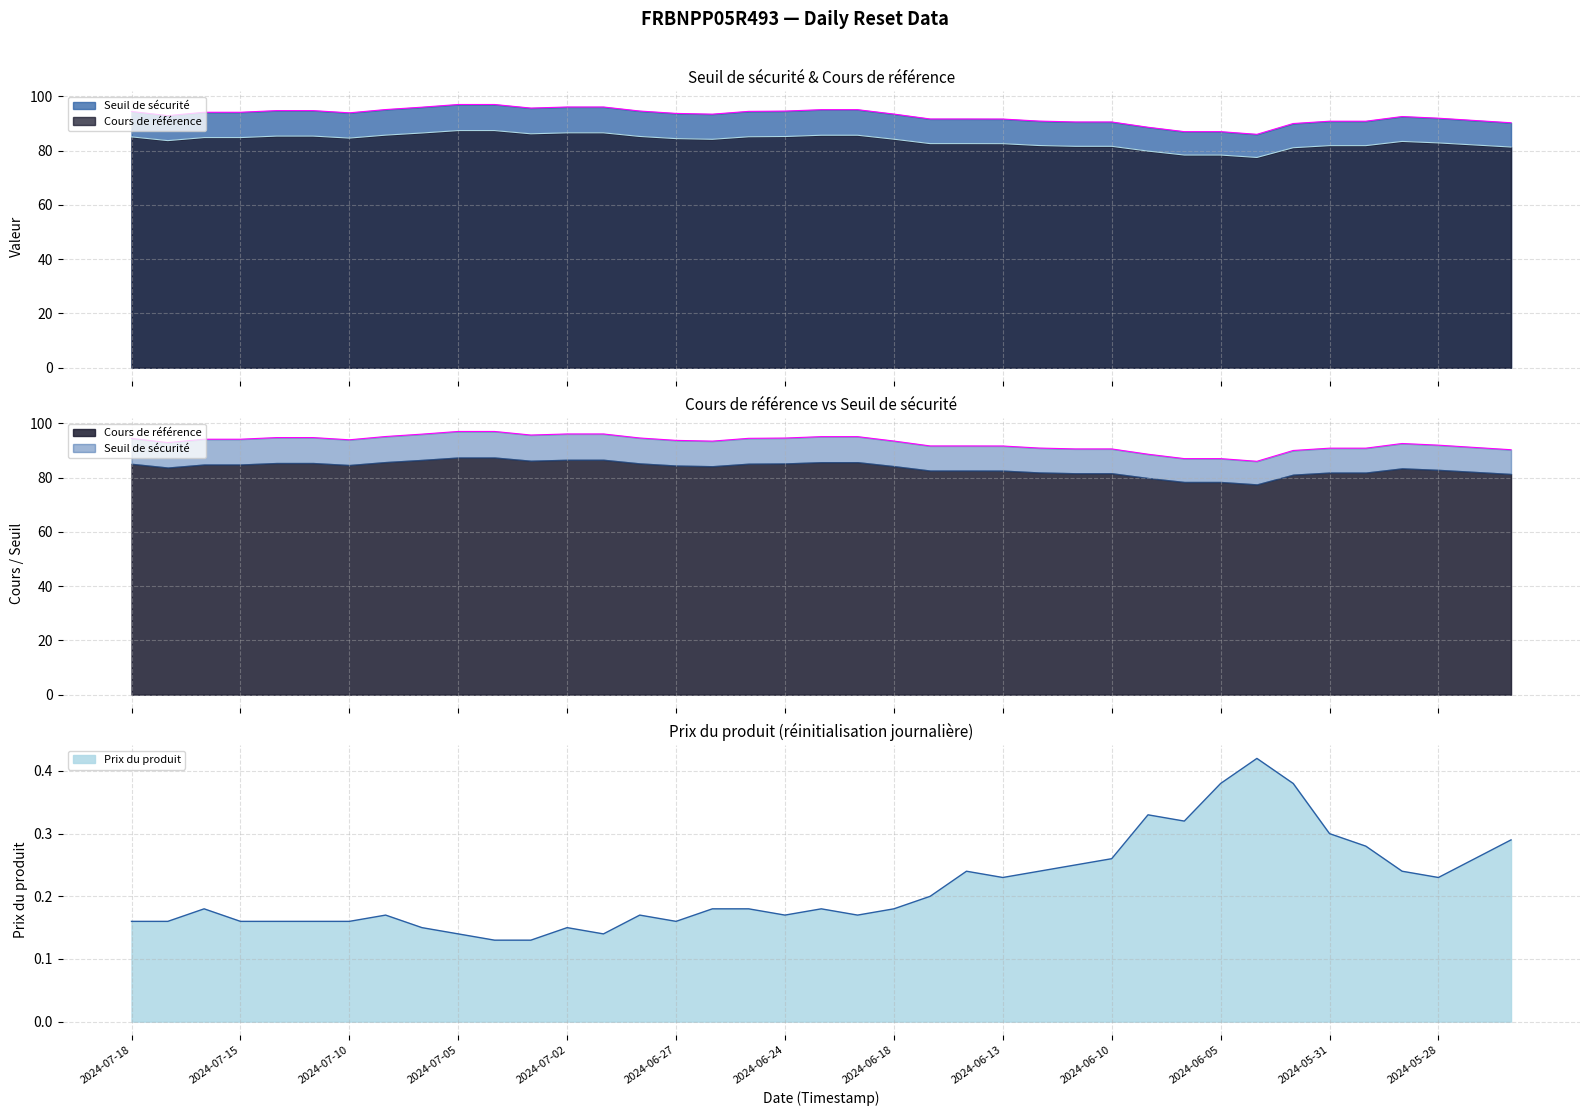

In Seuil de sécurité, how many points are higher than both neighbors (excluding endpoints)?

1